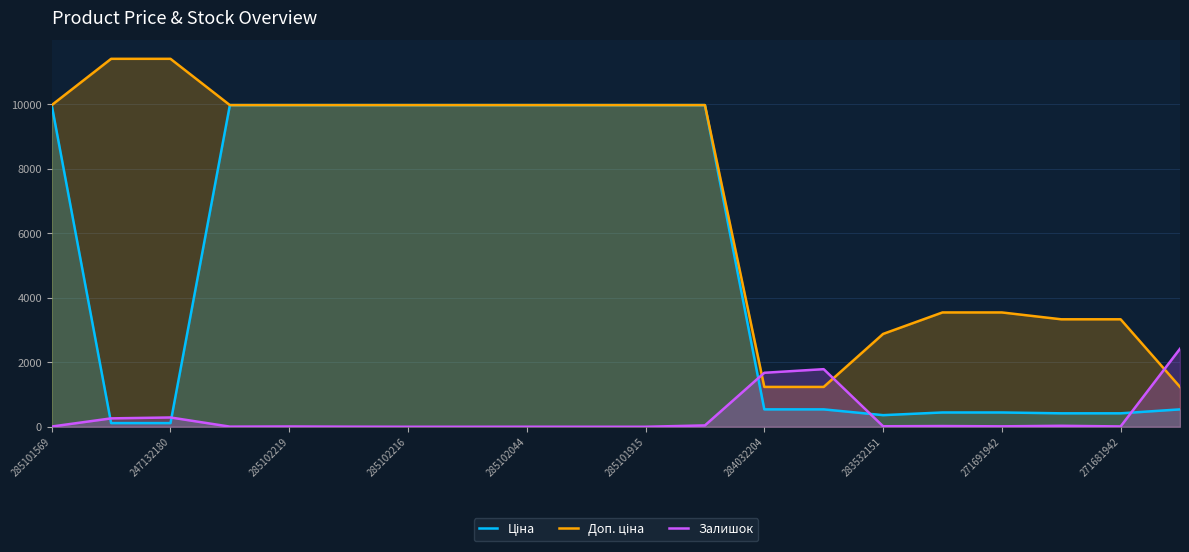

What is the maximum value shown in the chart?

11410.0